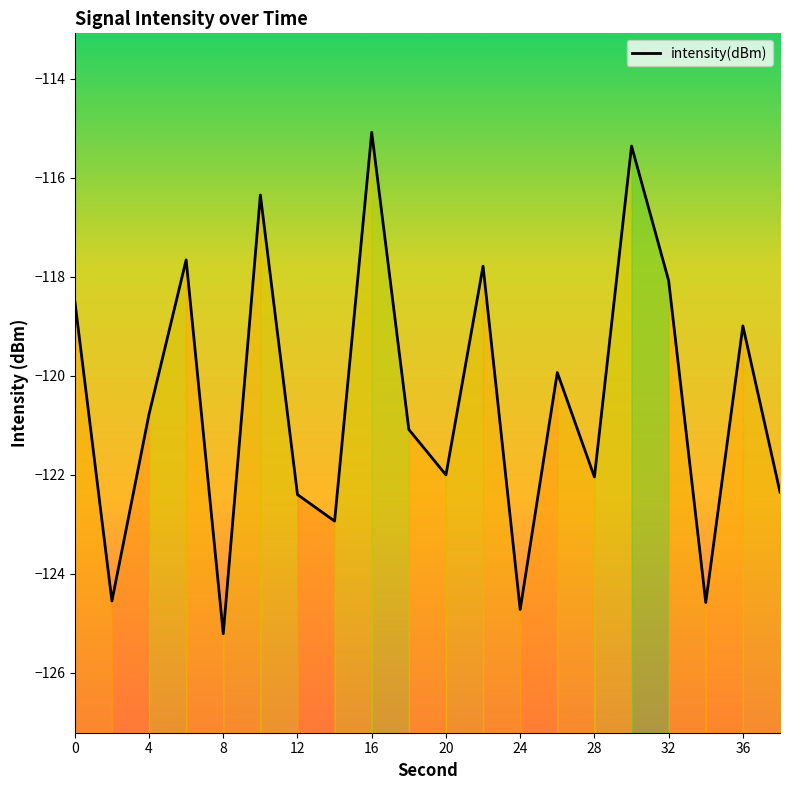

The intensity(dBm) series shows -122.4 at 12. True or false?

True